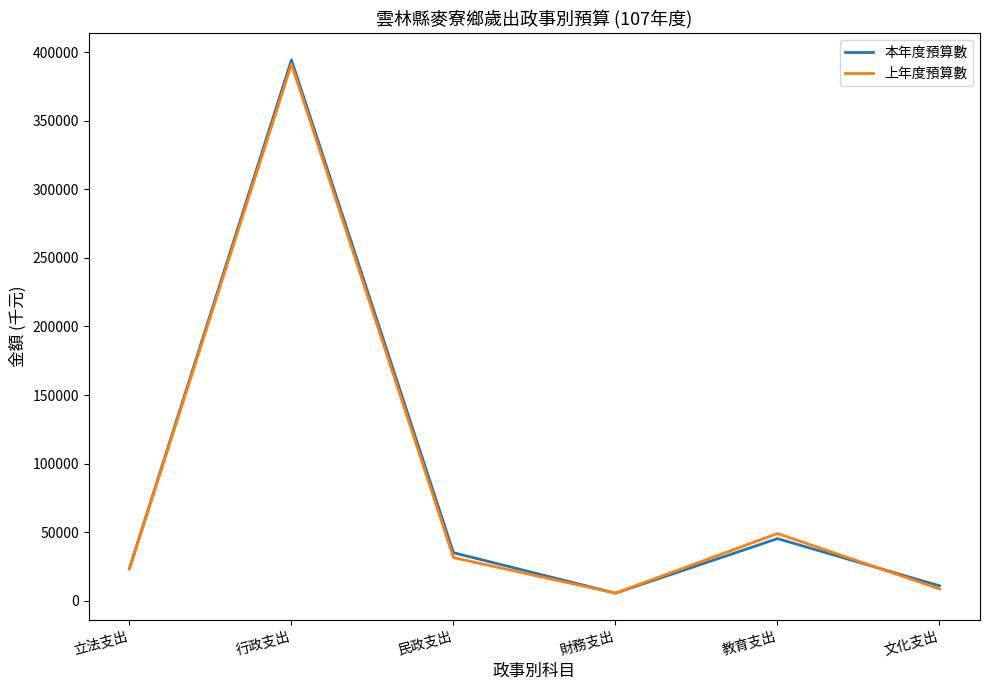

What are all the series names shown in the legend?

本年度預算數, 上年度預算數